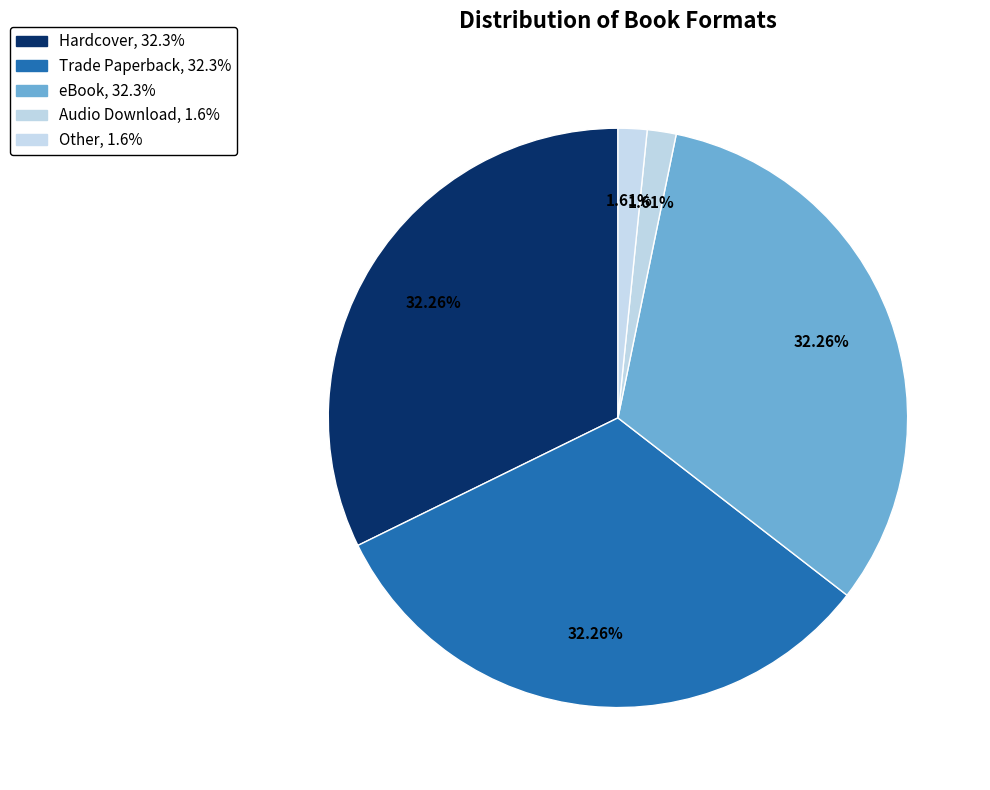

To the nearest percent, what portion does Hardcover represent?

32%